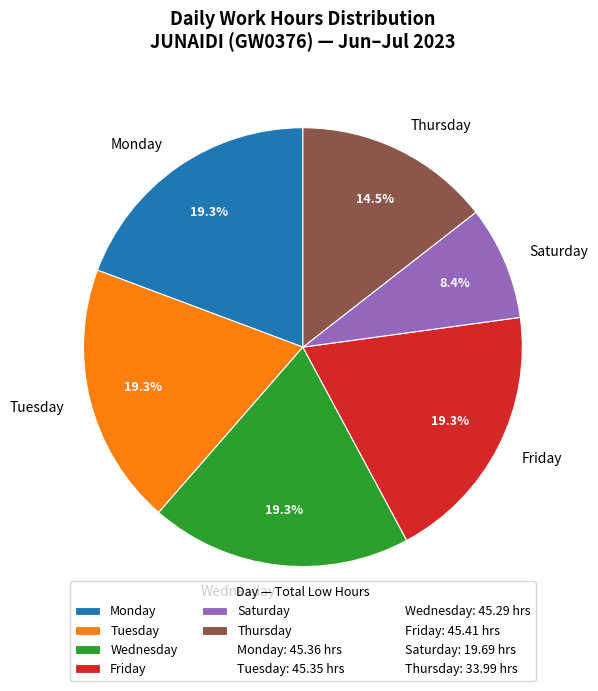

Which slice is the smallest?

Saturday